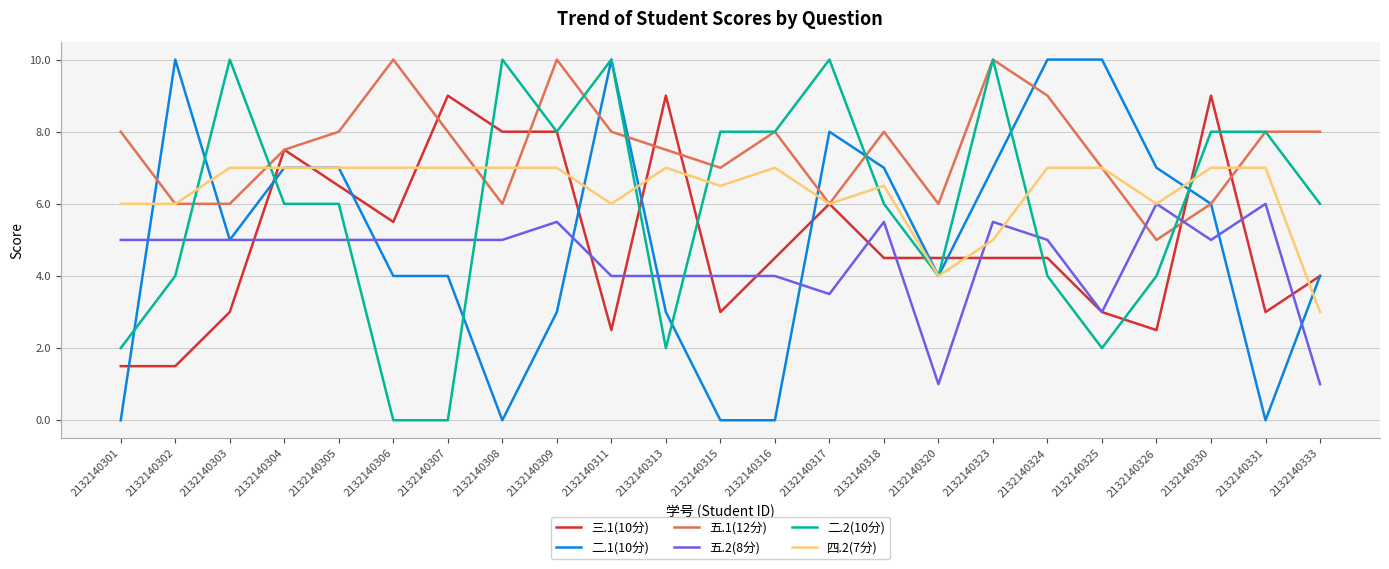

At how many categories does at least one series exceed 3?

23